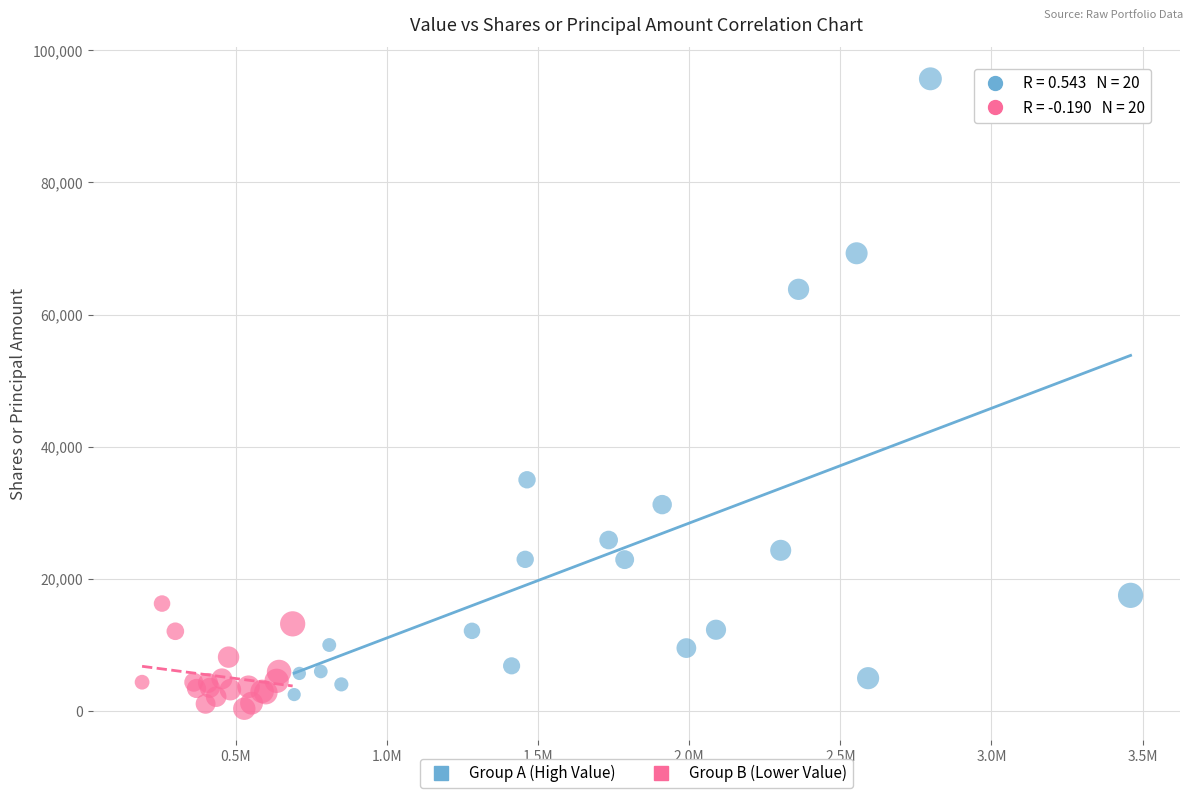

Which series reaches the maximum Y coordinate?

Group A (High Value)